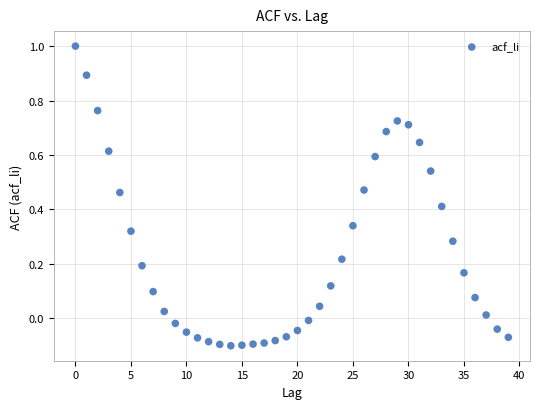

What is the range of Y values (max minus min)?

1.1